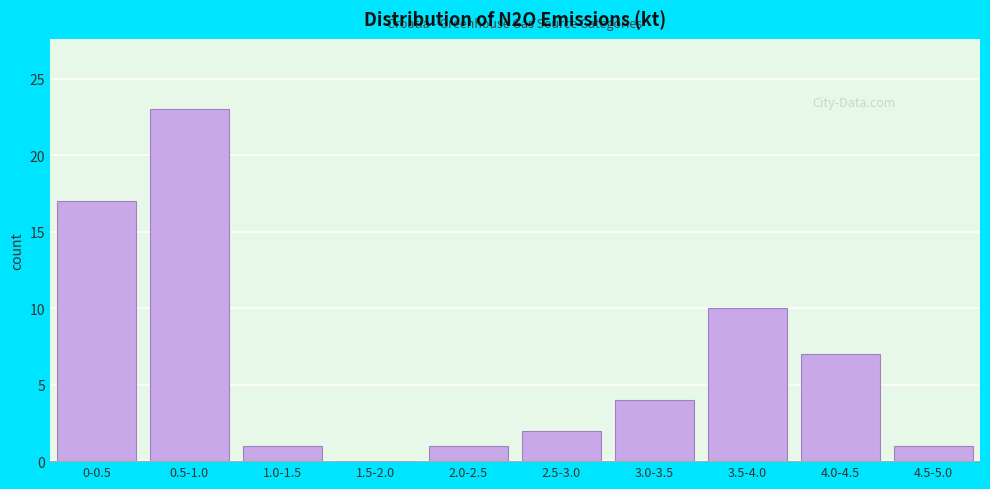

Reading left to right, extract all data points from this chart.

0-0.5=17	0.5-1.0=23	1.0-1.5=1	1.5-2.0=0	2.0-2.5=1	2.5-3.0=2	3.0-3.5=4	3.5-4.0=10	4.0-4.5=7	4.5-5.0=1